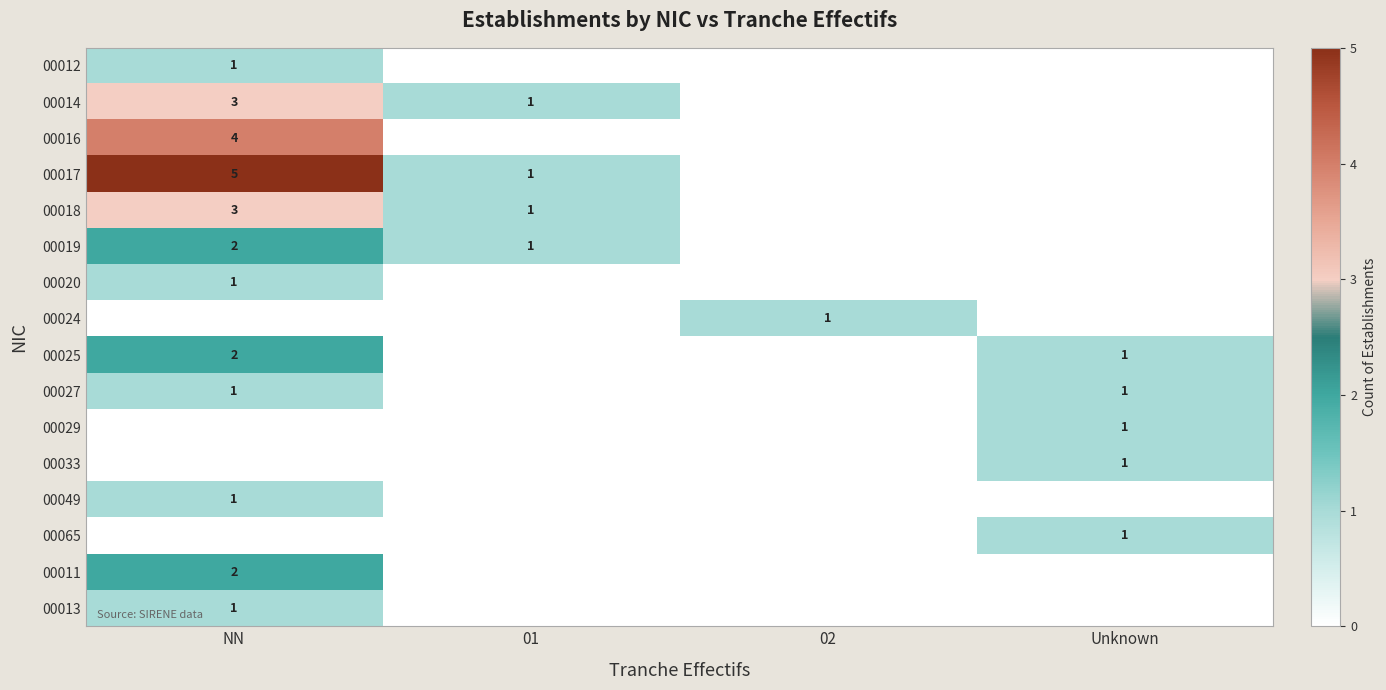

The value of 00033 at Unknown is 1. True or false?

True